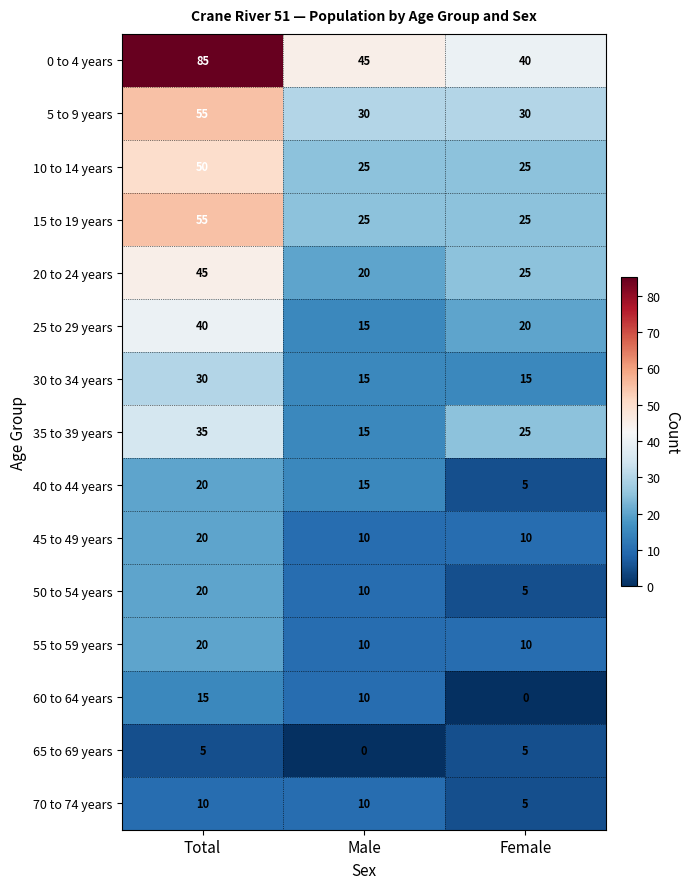

Which series has the largest range (max minus min)?

0 to 4 years